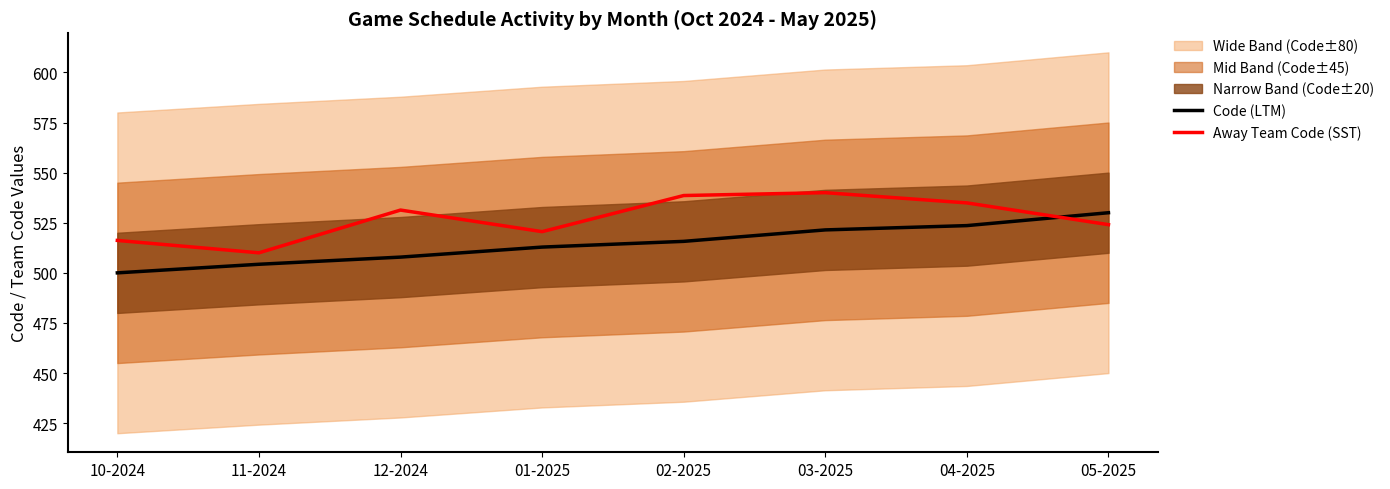

List the labels in order of Away Team Code (SST) value, smallest first.

11-2024, 10-2024, 01-2025, 05-2025, 12-2024, 04-2025, 02-2025, 03-2025